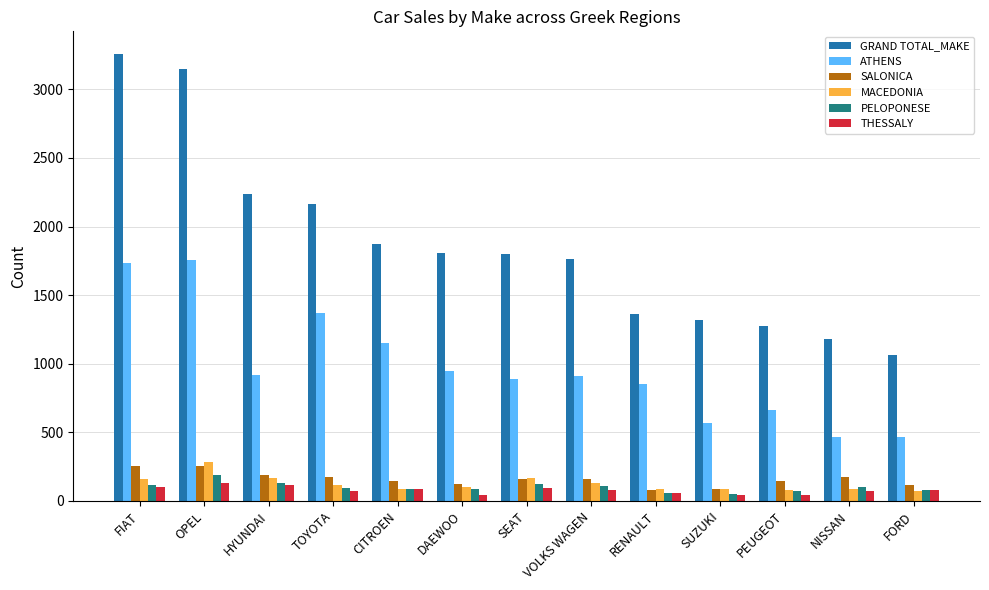

Is the value of ATHENS at OPEL greater than the value of MACEDONIA at CITROEN?

Yes